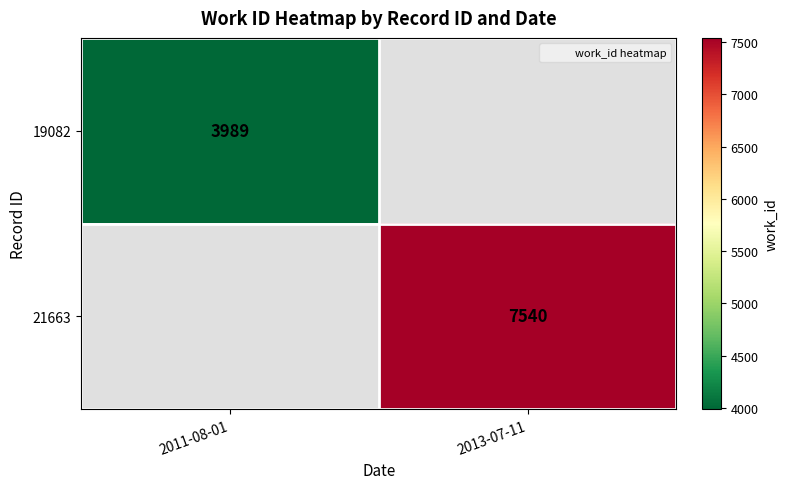

How many distinct data groups are displayed?

2